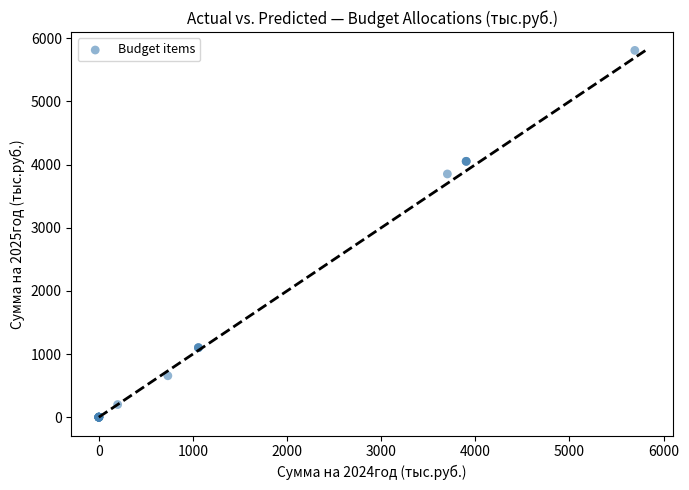

What Y value in the scatter plot is closest to 2904?

3852